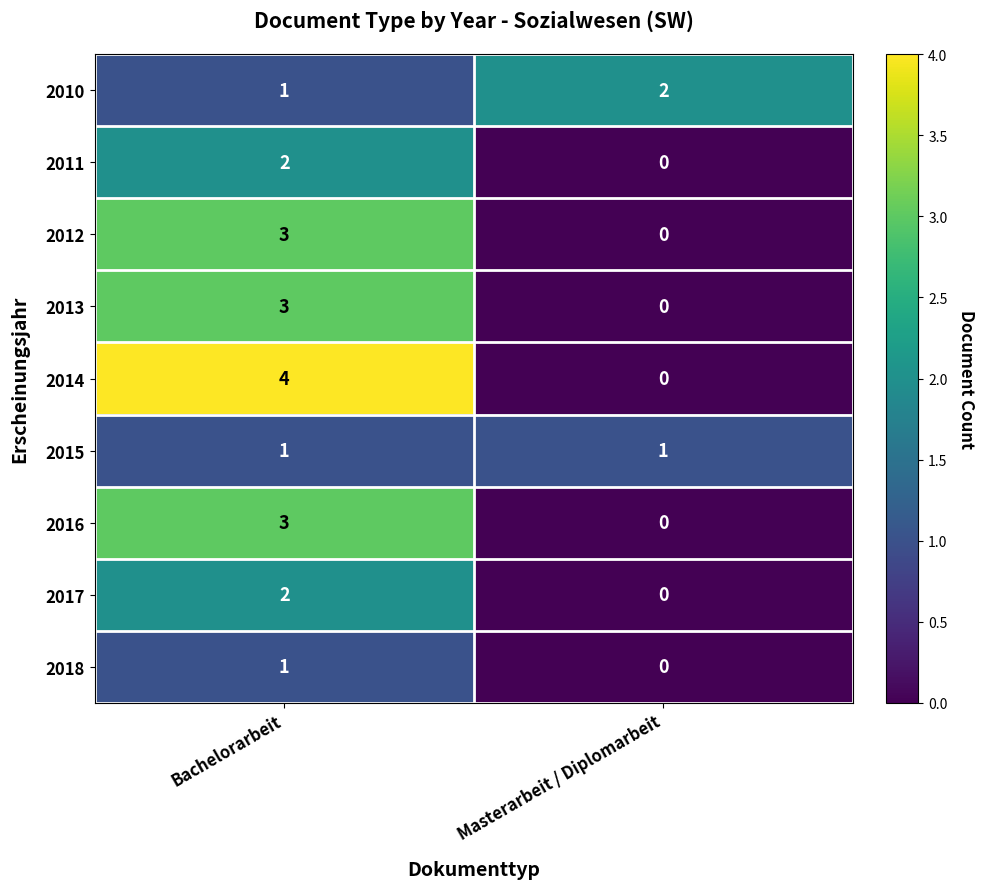

Which series has the largest range (max minus min)?

2014